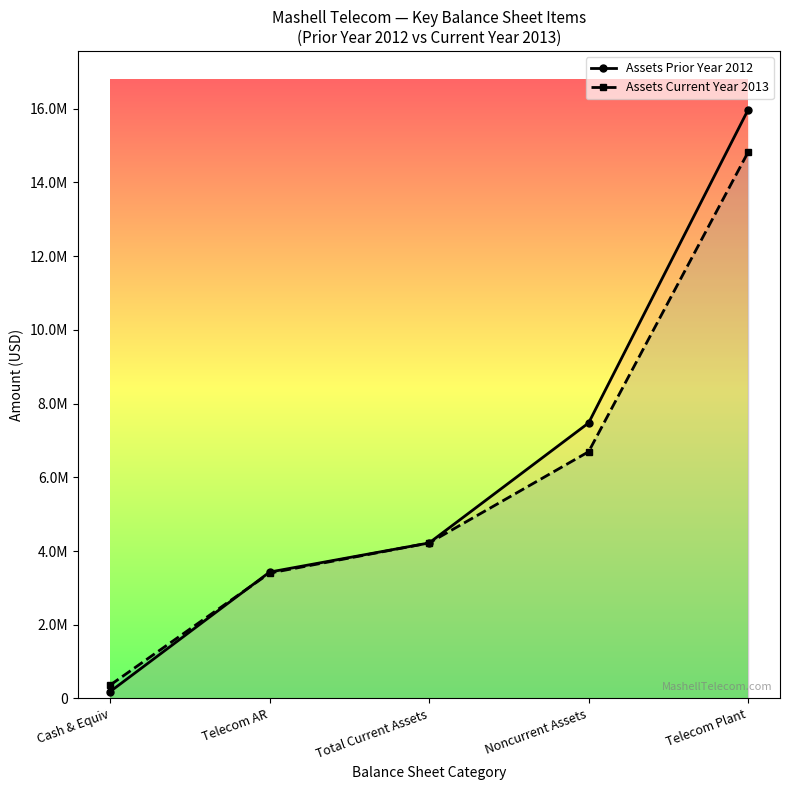

What is the value of the Assets Prior Year 2012 point at the 5th from the left?

15971306